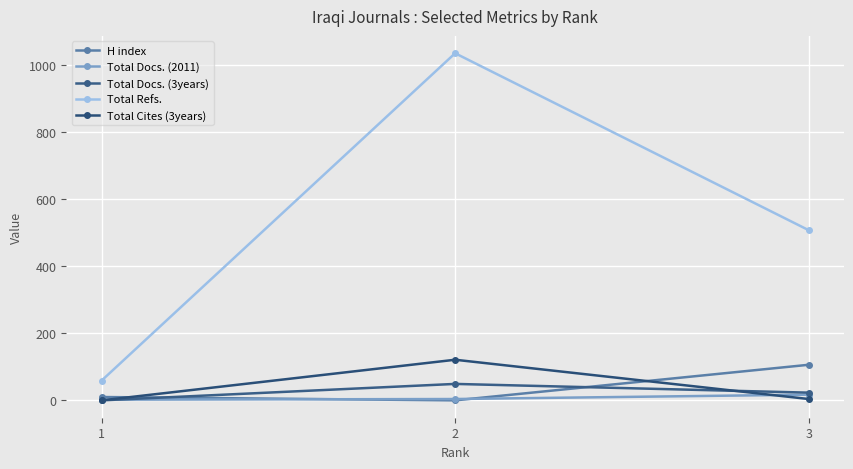

Does the chart display data point markers on the line(s)?

Yes